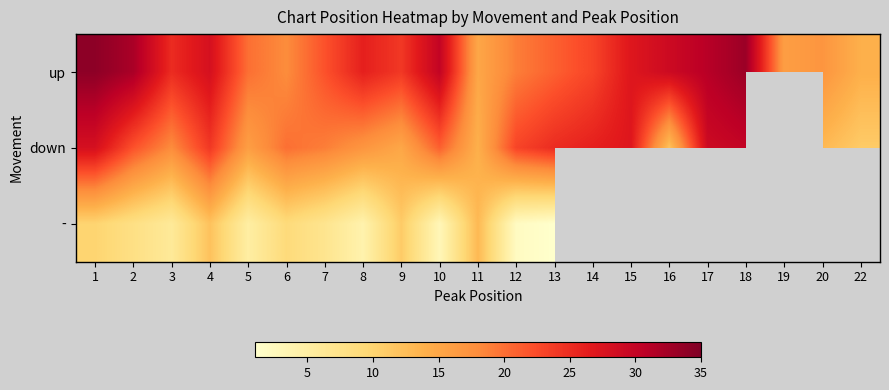

At which category is the sum across all series the highest?

1